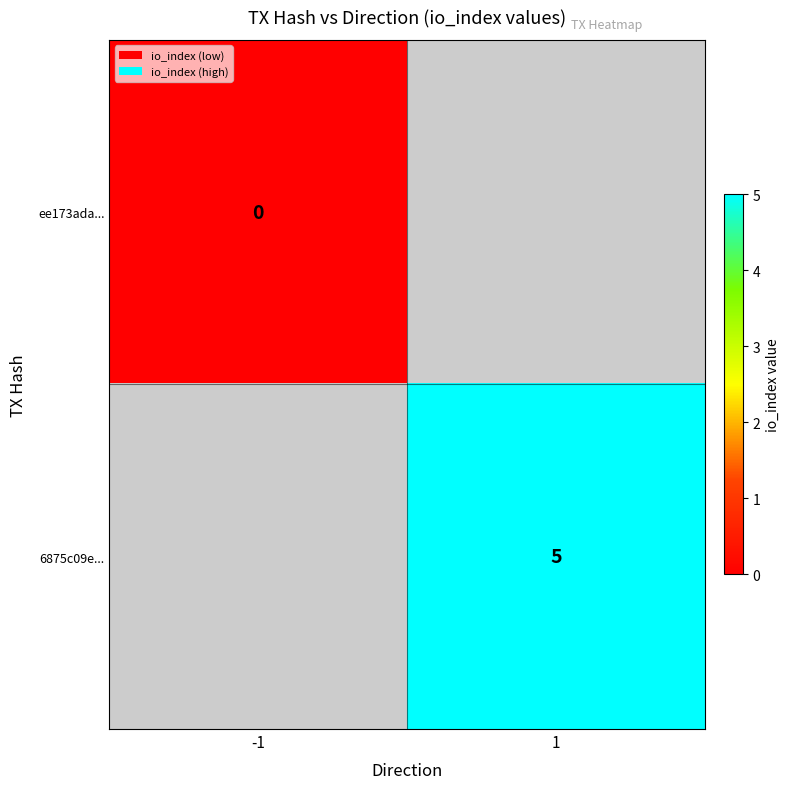

At how many categories does at least one series exceed 3?

1